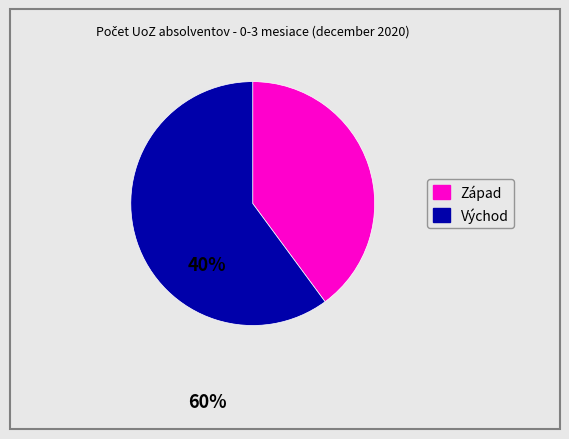

Is there any slice that represents more than half of the pie?

Yes